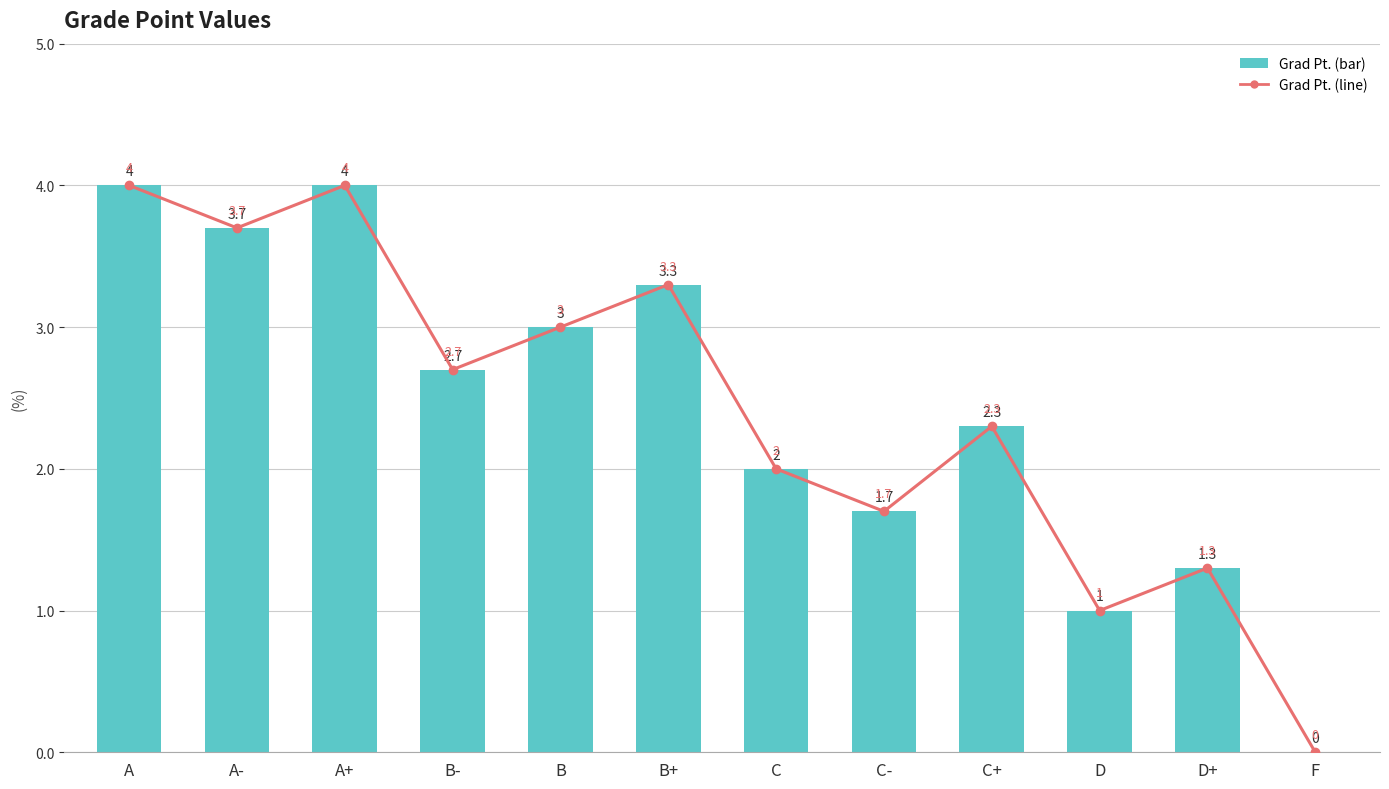

Between A+ and C-, which series saw the biggest shift?

Grad Pt.